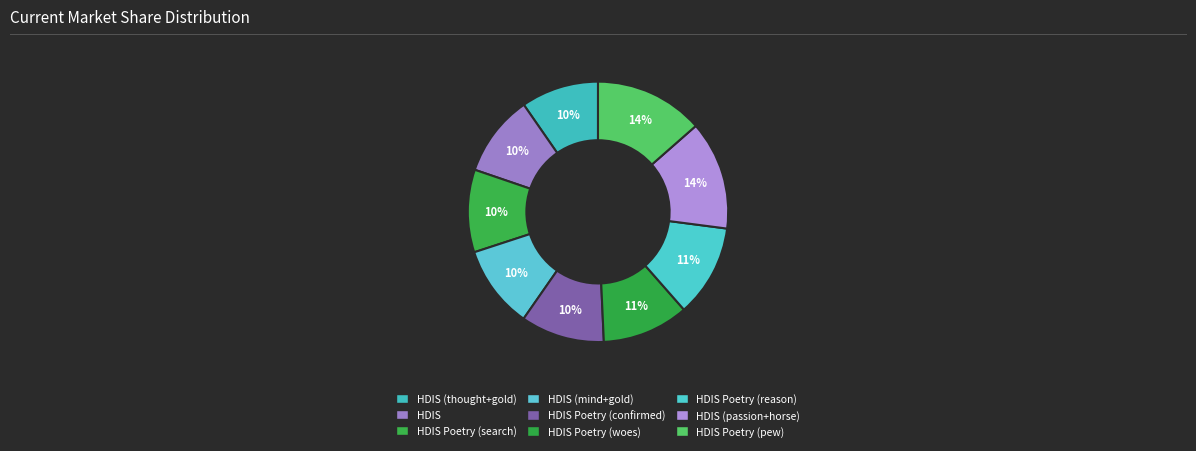

Rank the categories by value from highest to lowest.

Searching HDIS Poetry (pew), Searching passion+horse HDIS, Searching HDIS Poetry (reason), Searching HDIS Poetry (woes), Searching HDIS Poetry (confirmed), Searching mind+gold HDIS, Searching HDIS Poetry, HDIS, Searching thought+gold HDIS